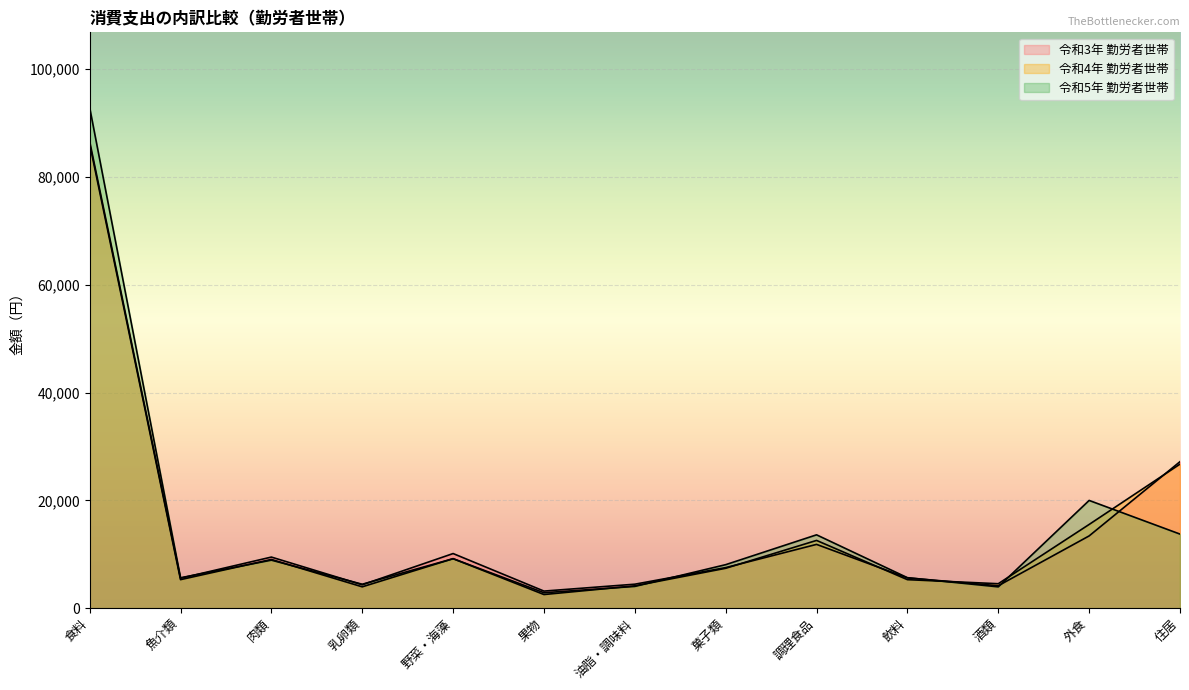

Which series has the largest range (max minus min)?

令和5年 勤労者世帯